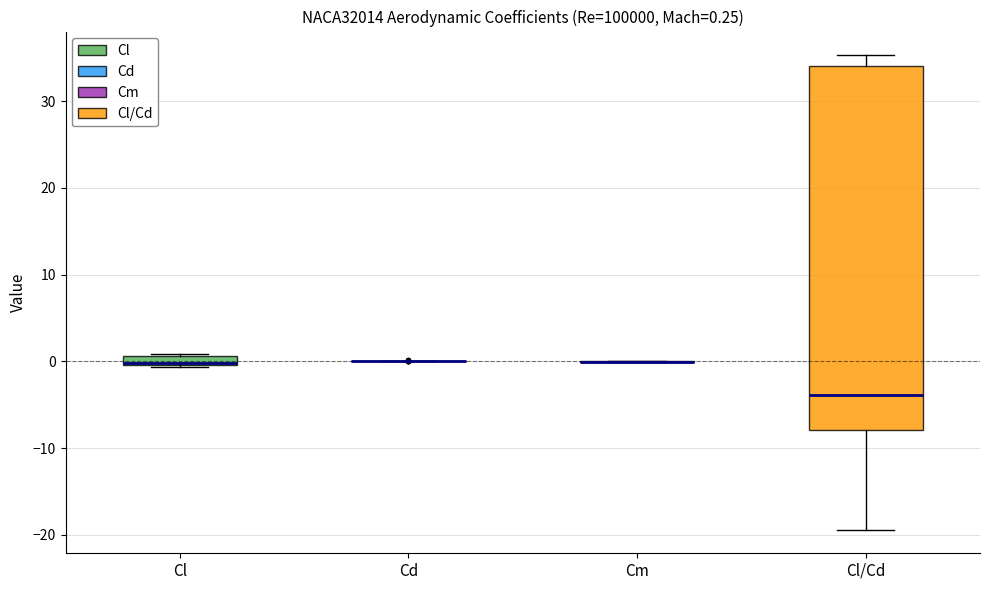

Comparing the boxes themselves (not the whiskers), which one is the tallest?

Cl/Cd